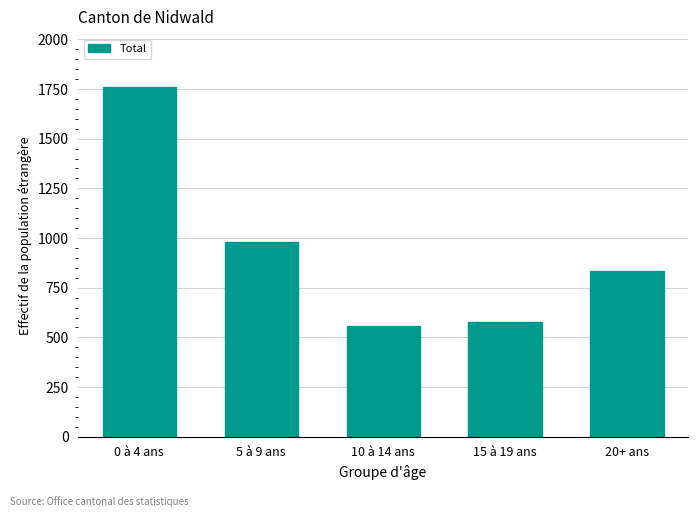

Reading right to left, what are all the values shown in this chart?

833	577	557	979	1762